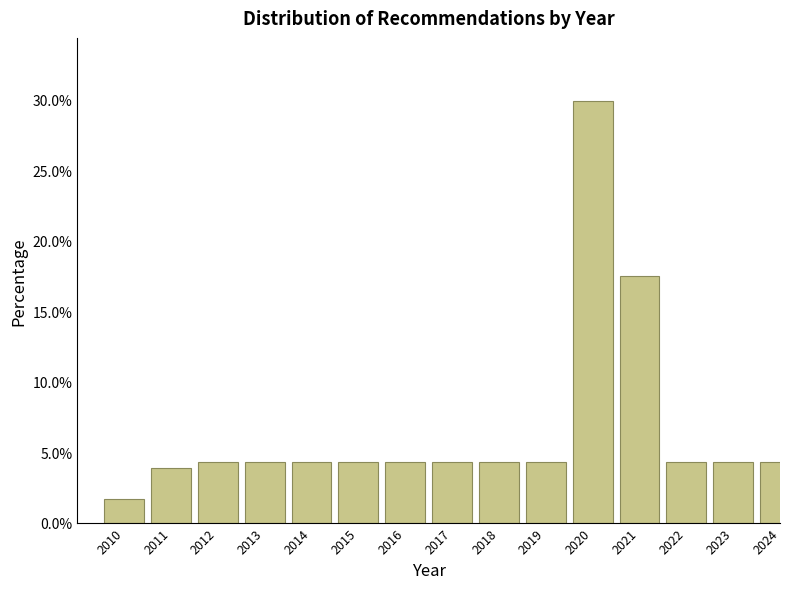

Reading right to left, transcribe all the data shown in this chart.

2024=4.3	2023=4.3	2022=4.3	2021=17.5	2020=29.9	2019=4.3	2018=4.3	2017=4.3	2016=4.3	2015=4.3	2014=4.3	2013=4.3	2012=4.3	2011=3.8	2010=1.7